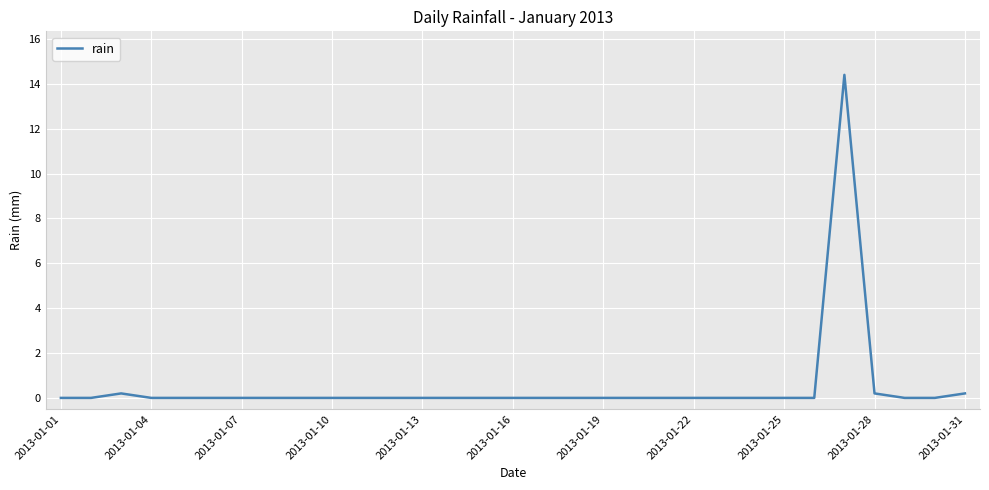

What is the maximum value shown in the chart?

14.4